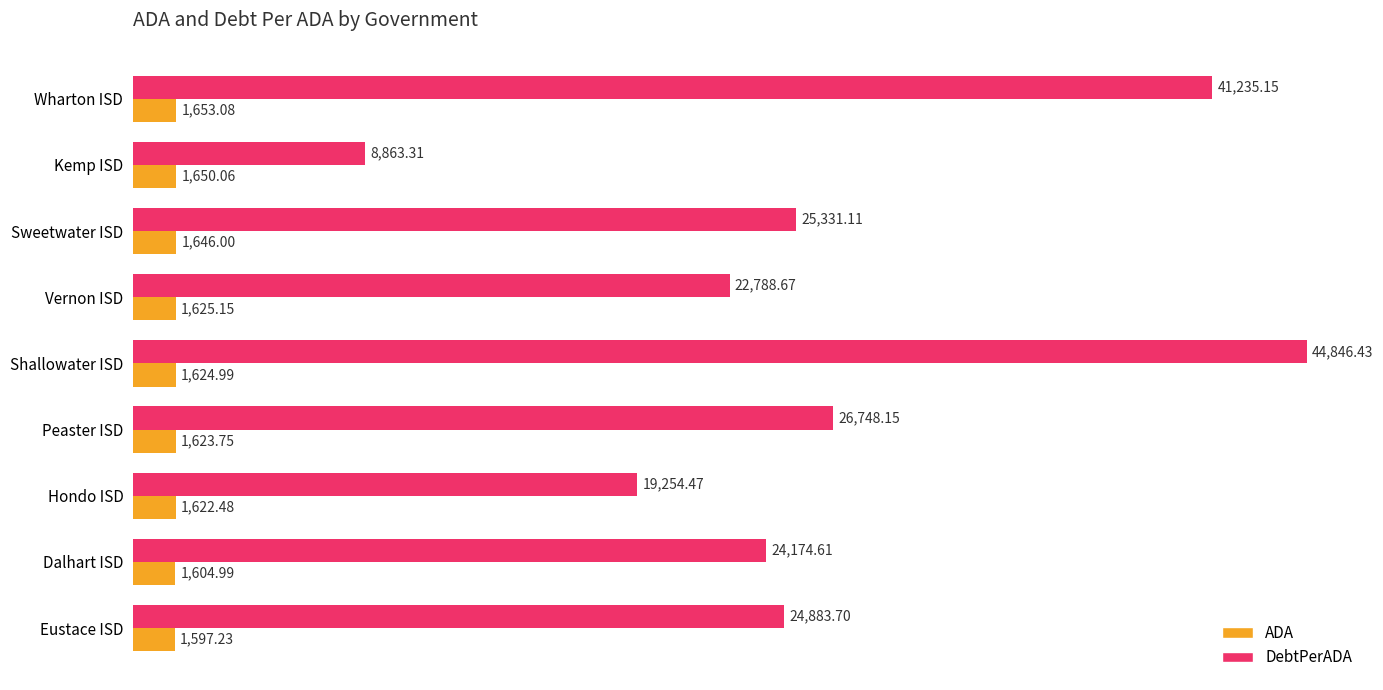

Which series has the largest total across all categories?

DebtPerADA